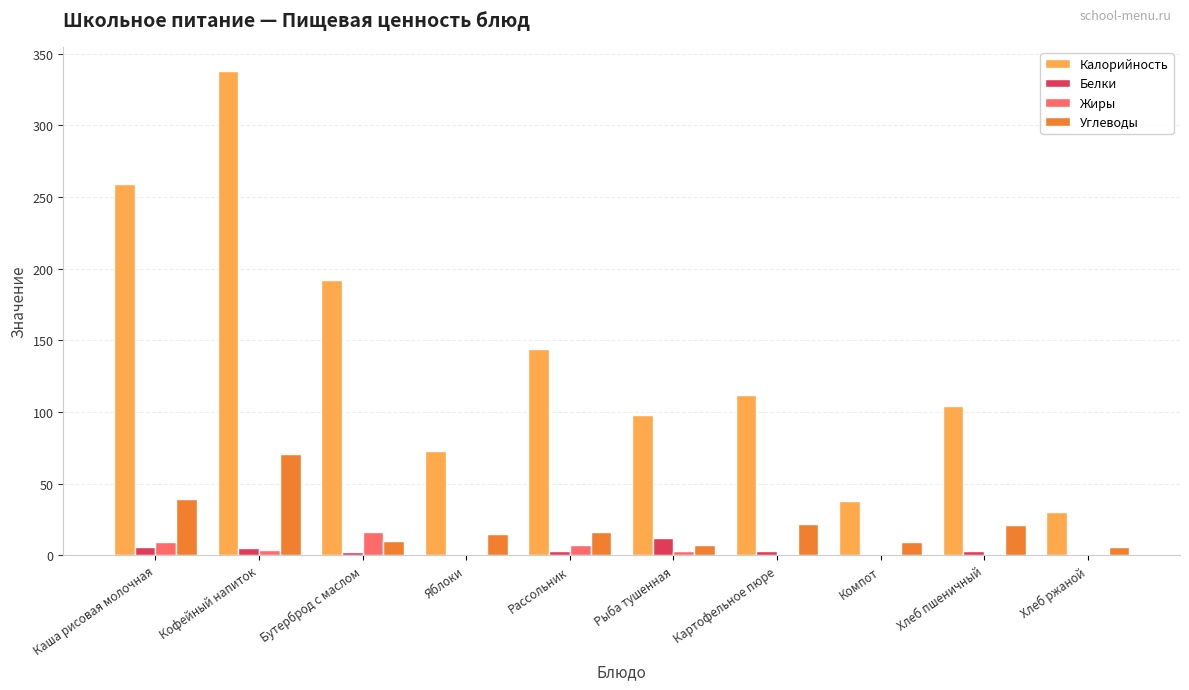

Is it true that Калорийность equals 163 at Рыба тушенная?

False